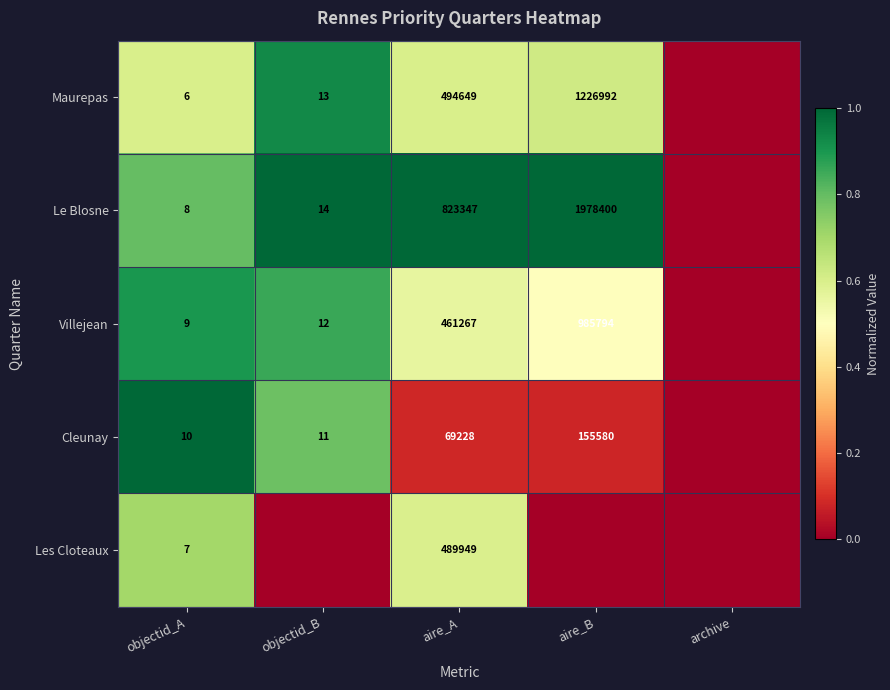

At which category is the sum across all series the highest?

objectid_A